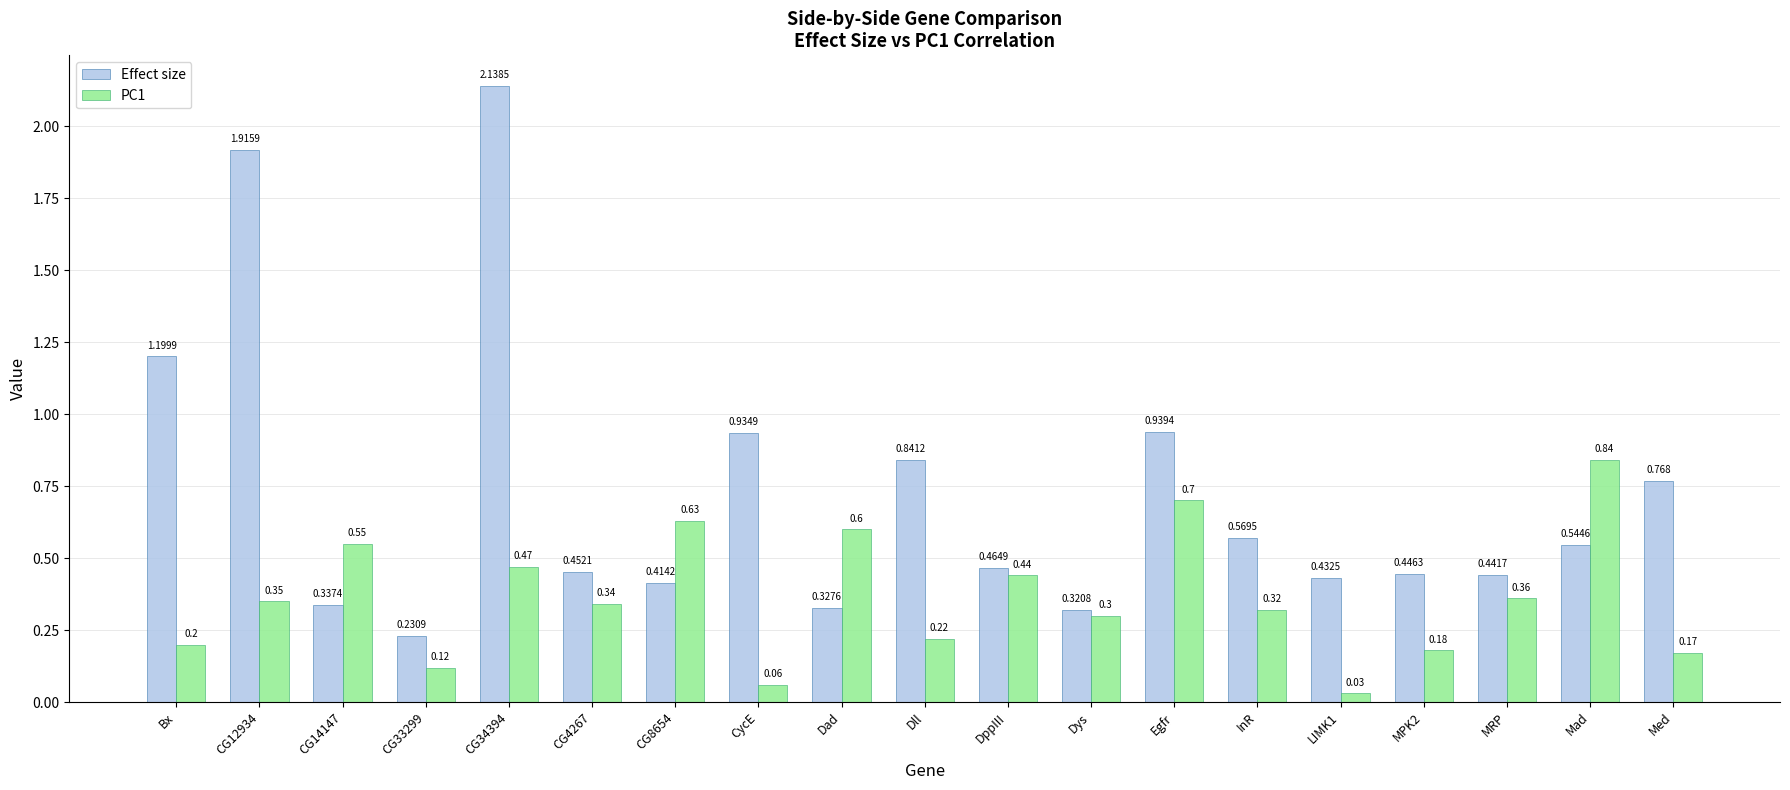

What is the difference between the highest and lowest values at InR?

0.2